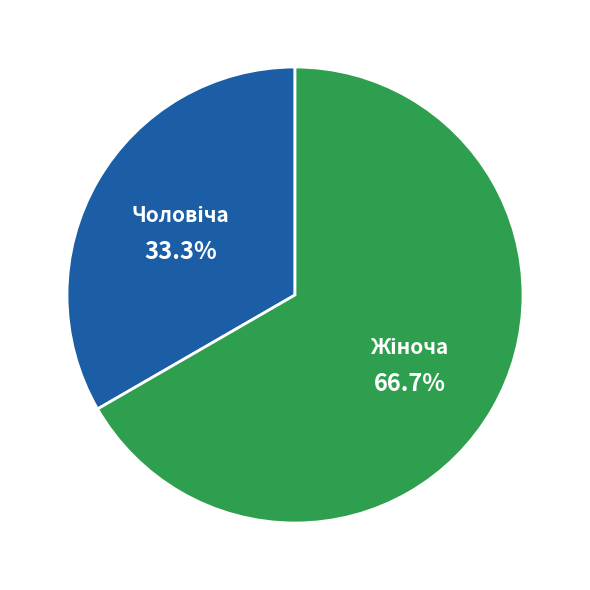

How many segments does this pie chart have?

2